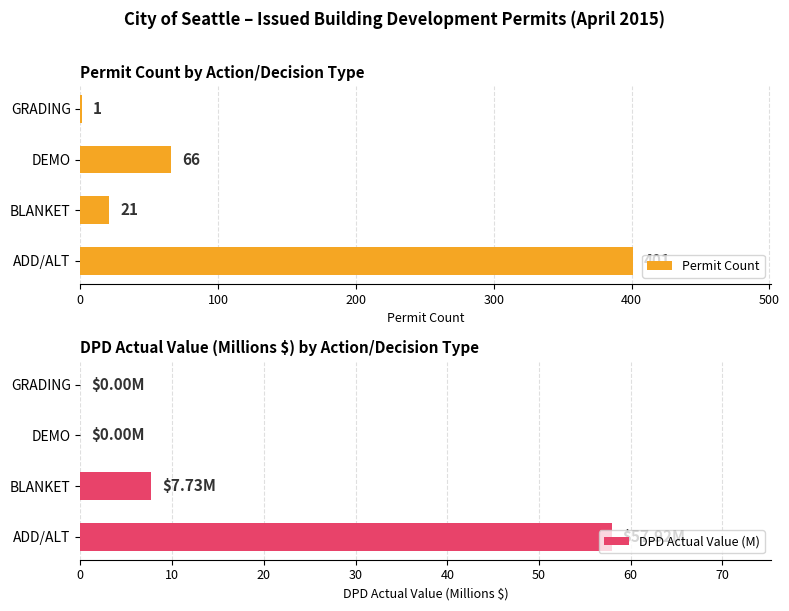

What is the difference between the maximum and minimum values in the Permit Count series?

400.0